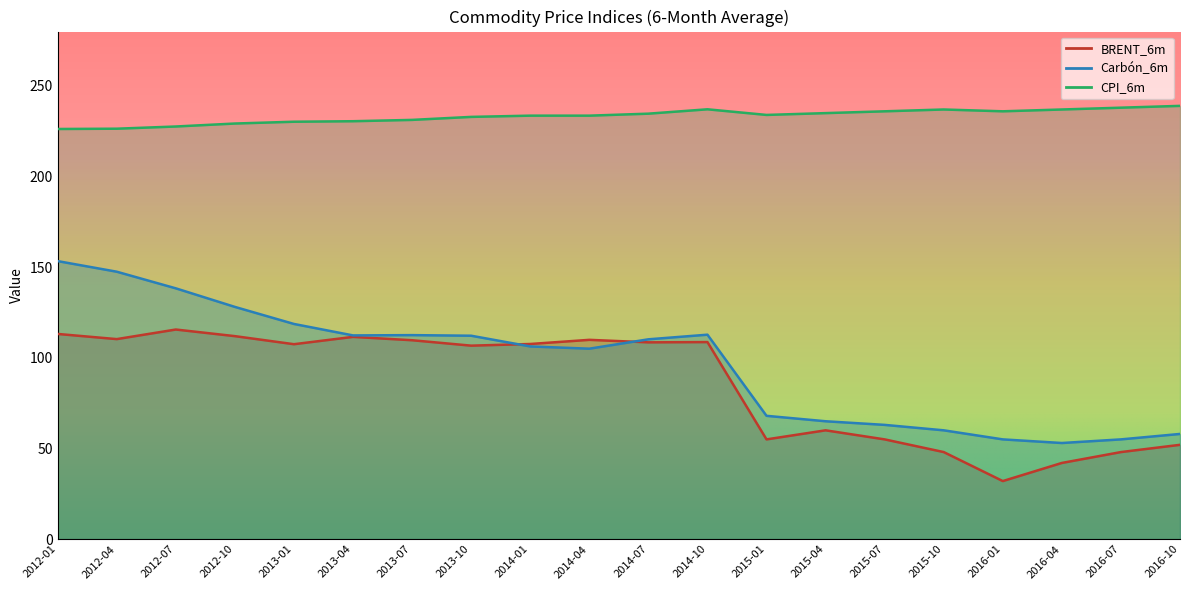

Reading left to right, list all the values displayed in this chart.

BRENT_6m: 113.2	110.3	115.6	112.0	107.5	111.5	109.7	106.7	107.6	109.9	108.5	108.7	55.0	60.0	55.0	48.0	32.0	42.0	48.0	52.0
Carbón_6m: 153.4	147.5	138.3	128.1	118.7	112.4	112.5	112.2	106.3	105.0	110.2	112.8	68.0	65.0	63.0	60.0	55.0	53.0	55.0	58.0
CPI_6m: 226.2	226.4	227.6	229.3	230.2	230.5	231.3	232.9	233.6	233.6	234.7	237.1	234.0	235.0	236.0	237.0	236.0	237.0	238.0	239.0